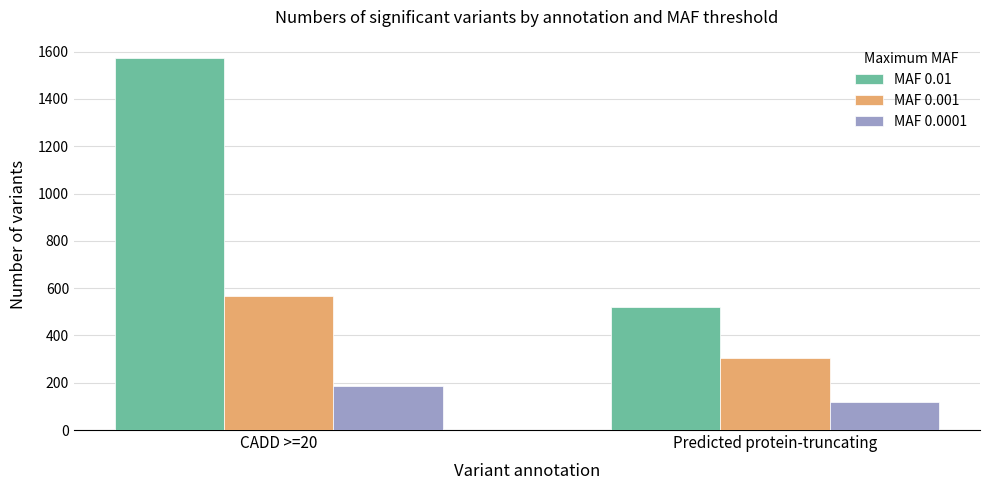

What is the difference between the maximum and minimum values in the MAF 0.001 series?

263